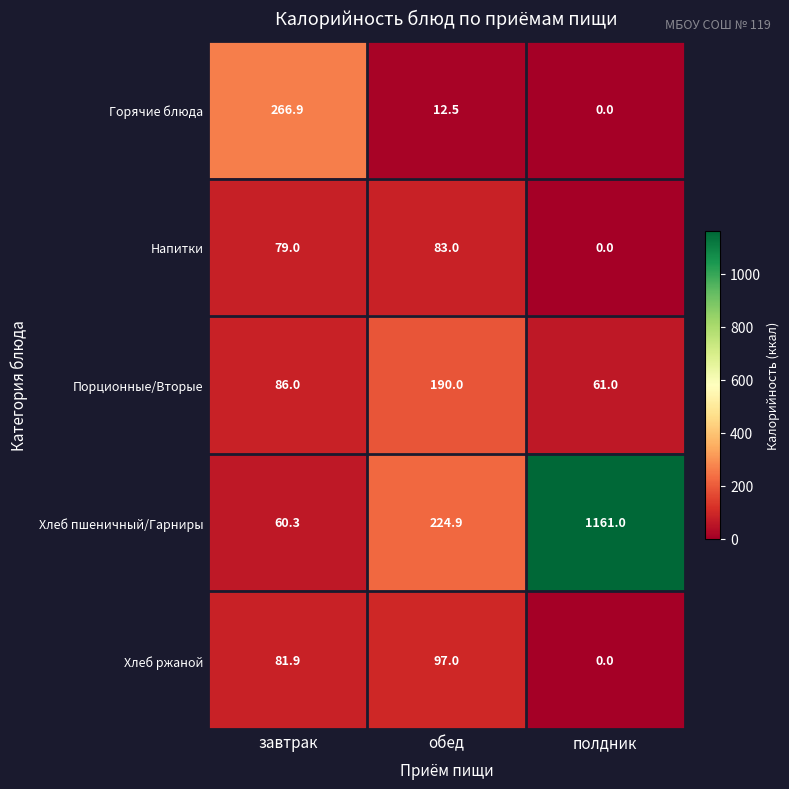

Reading left to right, extract all data points from this chart.

Горячие блюда: 266.9	12.5	0.0
Напитки: 79.0	83.0	0.0
Порционные/Вторые: 86.0	190.0	61.0
Хлеб пшеничный/Гарниры: 60.3	224.9	1161.0
Хлеб ржаной: 81.9	97.0	0.0